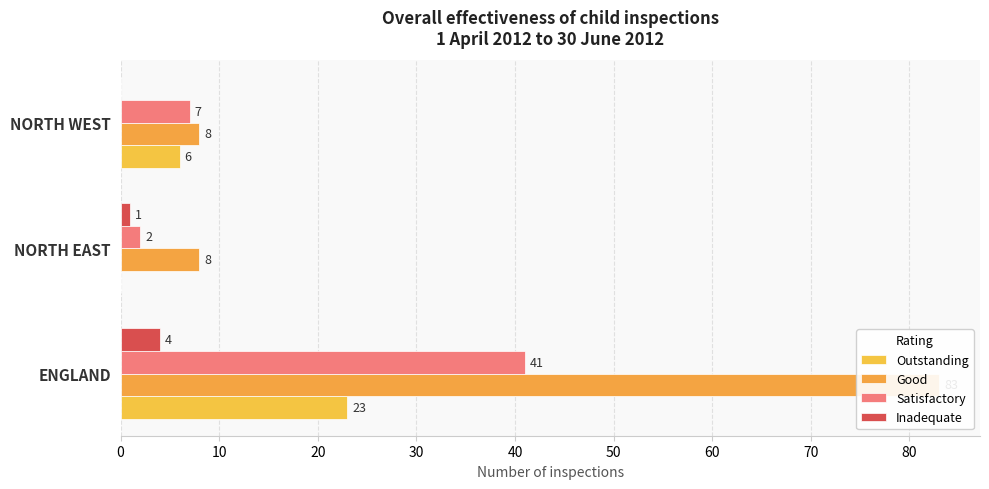

What is the value of the Satisfactory bar at the 2nd from the left?

2